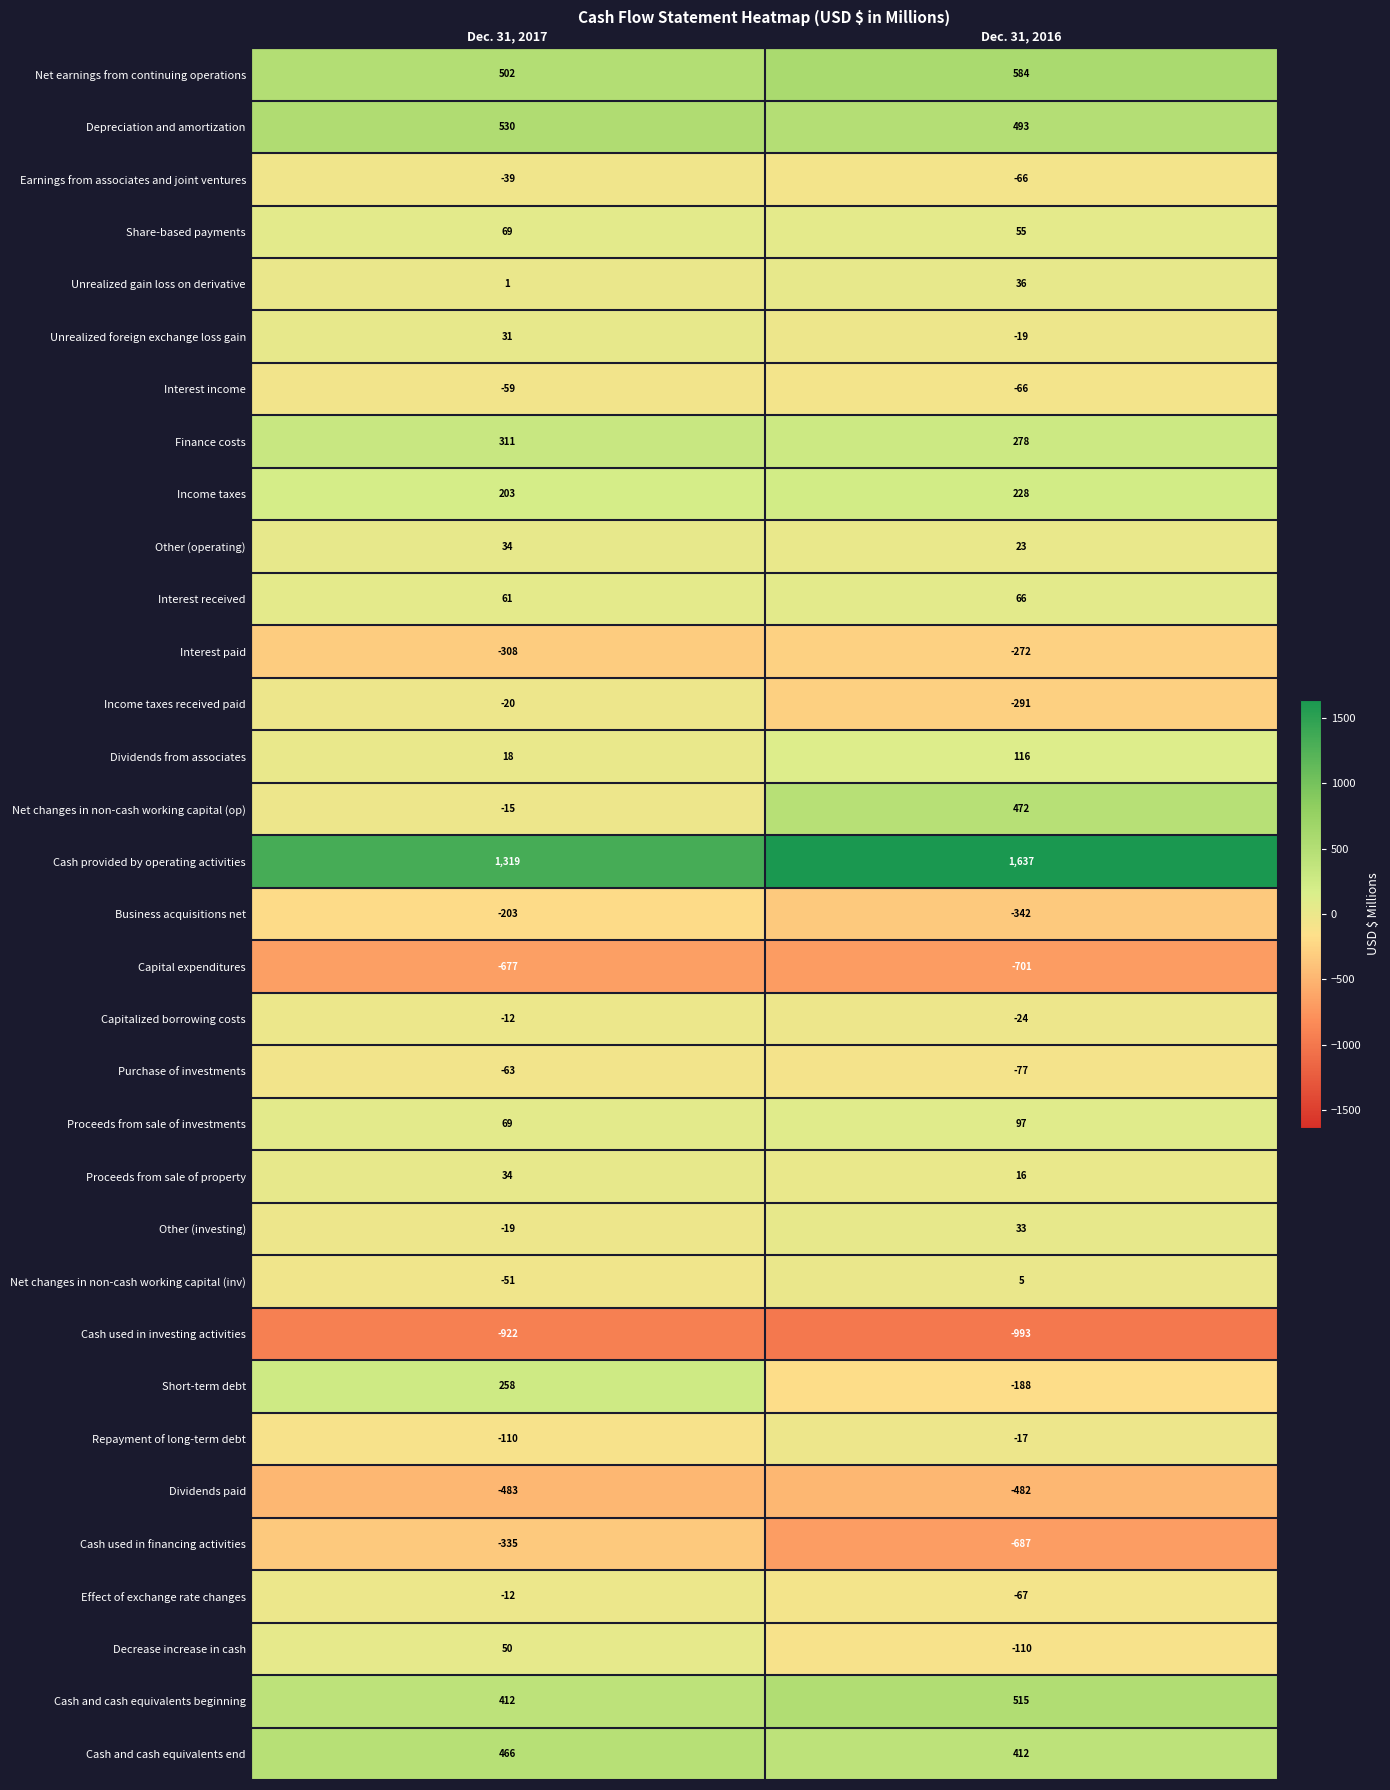

What is the spread (max minus min) of values at Dec. 31, 2016?

2630